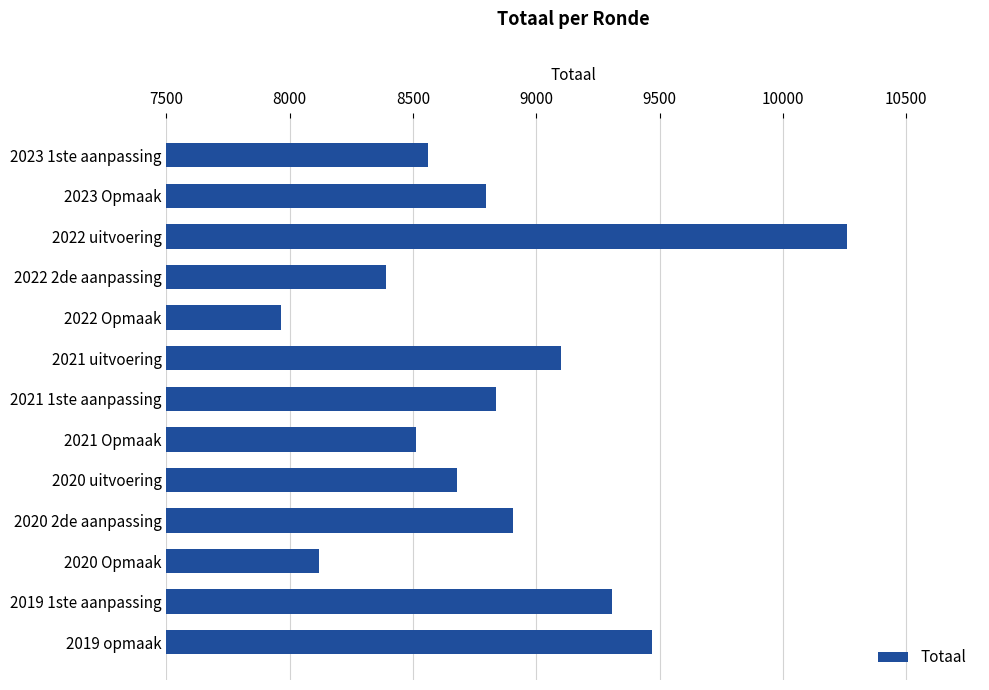

What is the change in value from 2021 uitvoering to 2019 1ste aanpassing?

+208